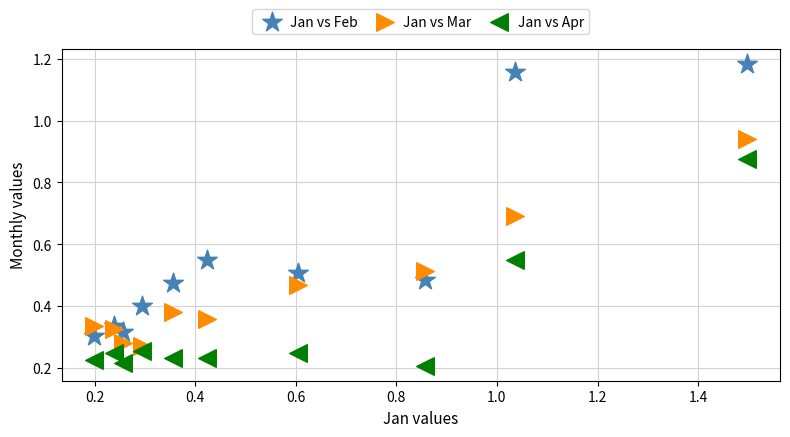

Which series reaches the maximum Y coordinate?

Jan vs Feb